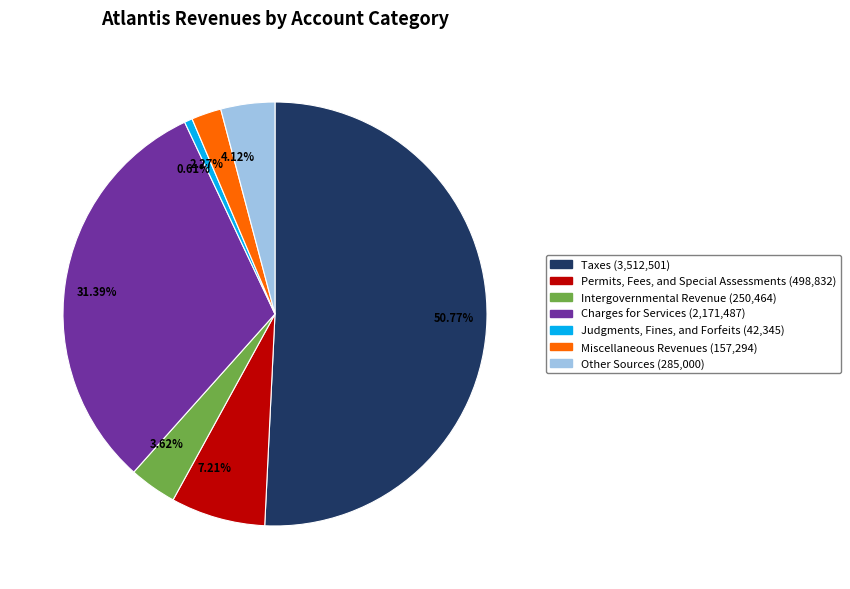

Between 0.61% and 50.77%, which is larger?

50.77%